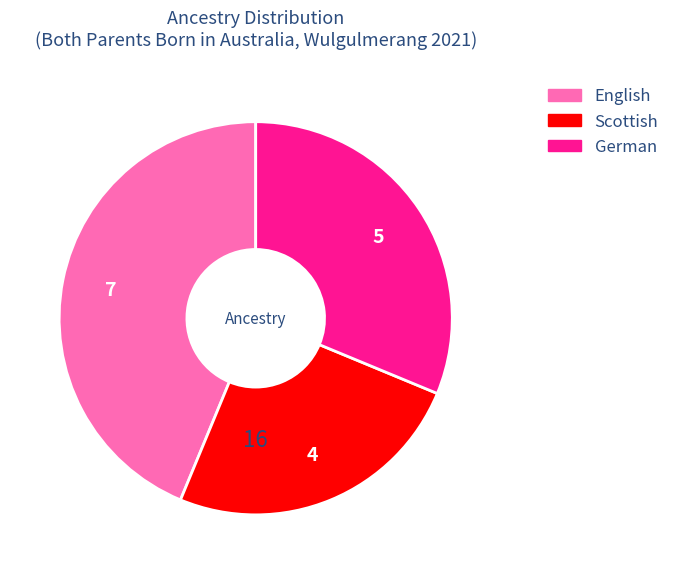

Count the number of slices in the pie.

3